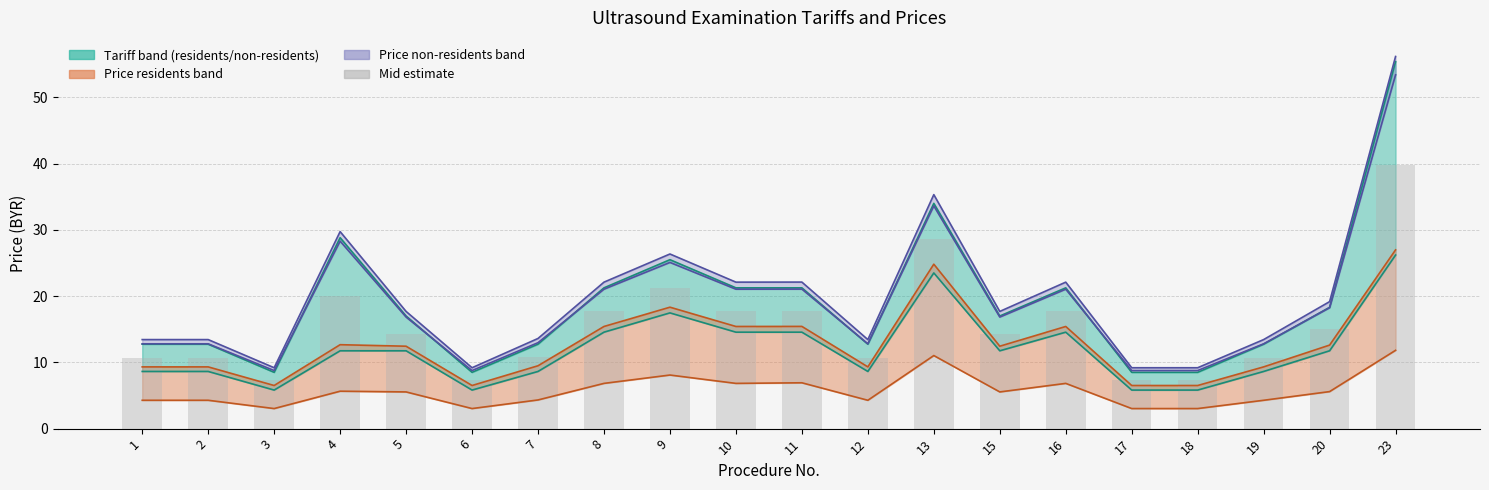

Is the value of Price non-residents (no discount) at 3 greater than the value of Mid estimate at 7?

No